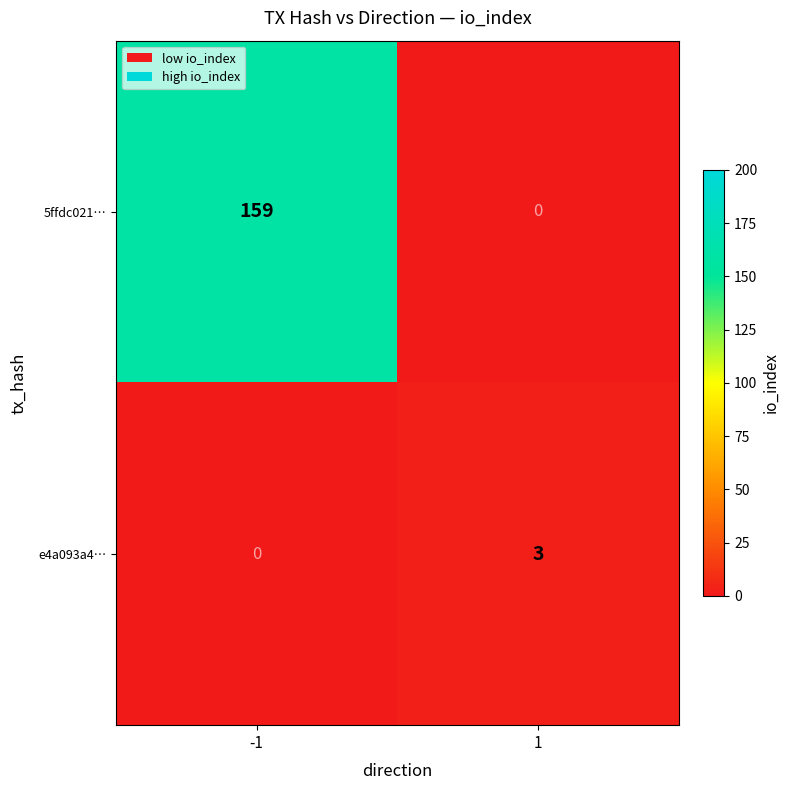

What is the sum of the e4a093a4… values at -1 and 1?

3